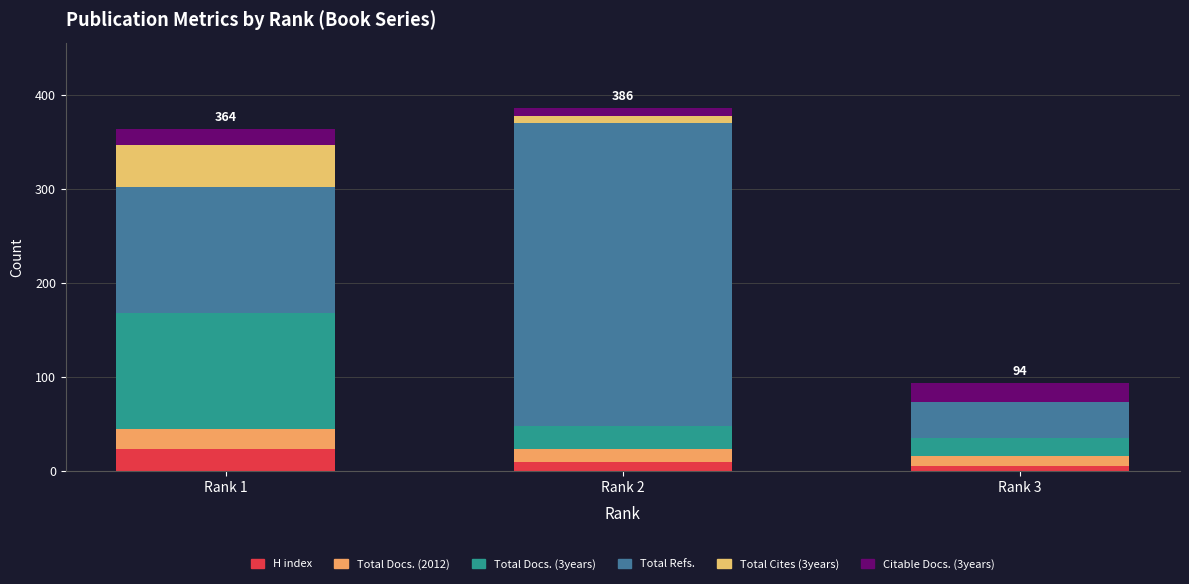

Count the number of data series in this chart.

6